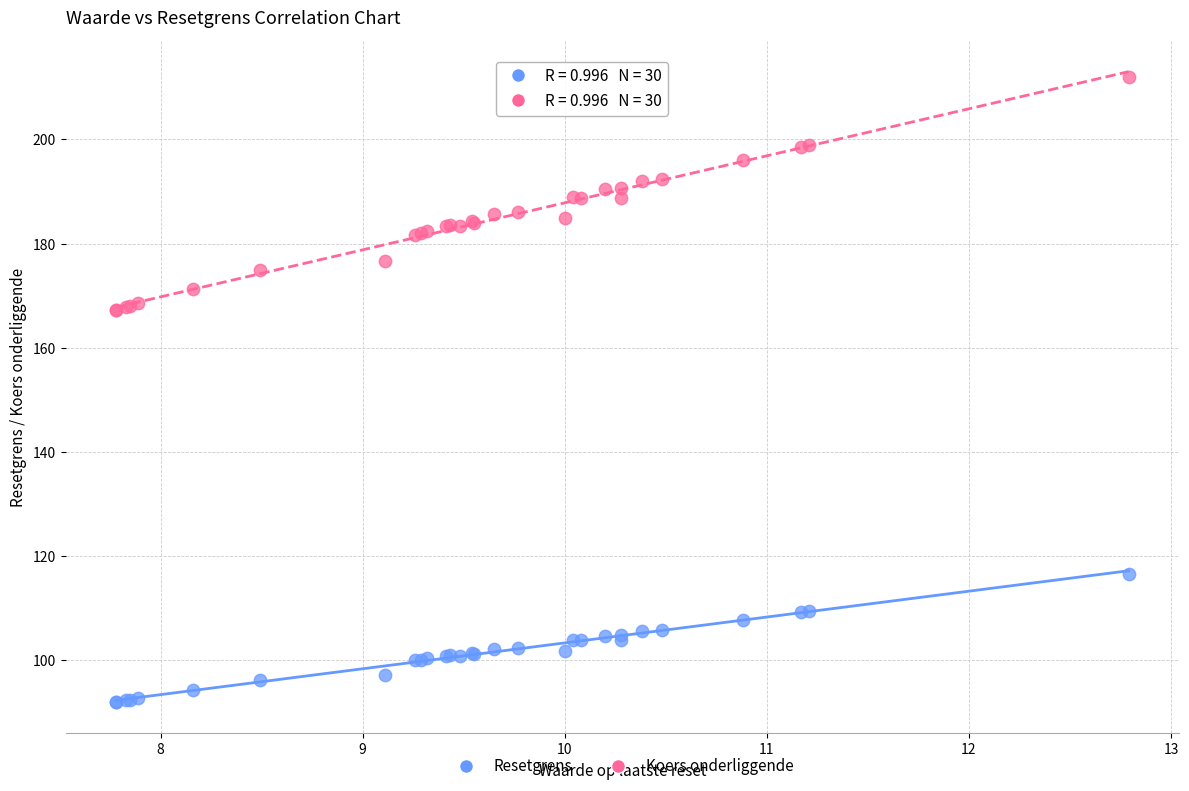

Which series has the widest spread of Y values?

Koers onderliggende